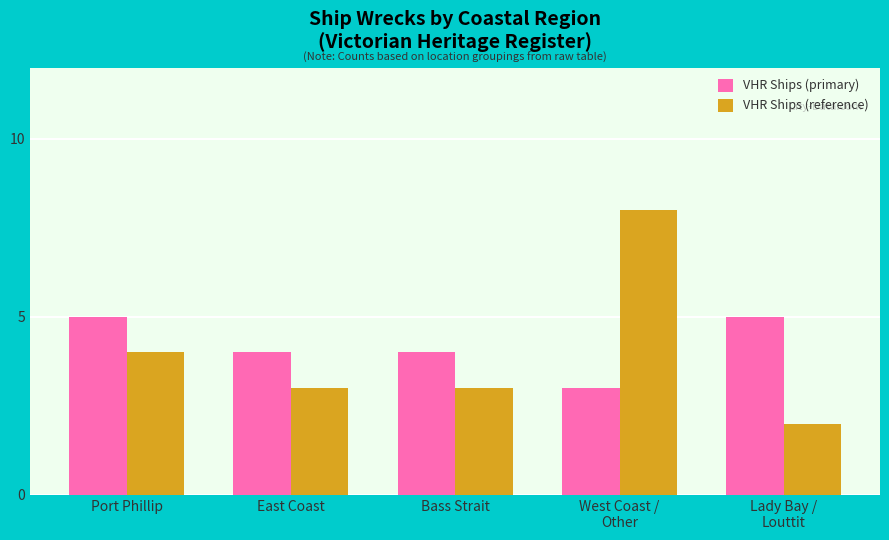

Which series has the largest total across all categories?

VHR Ships (primary)